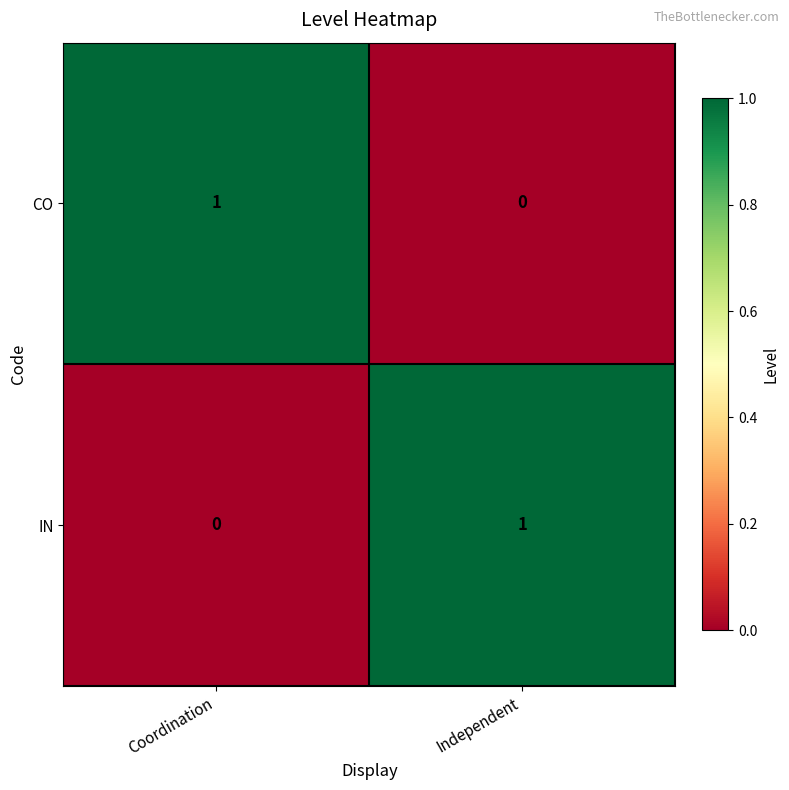

The CO series shows 1 at Coordination. True or false?

True